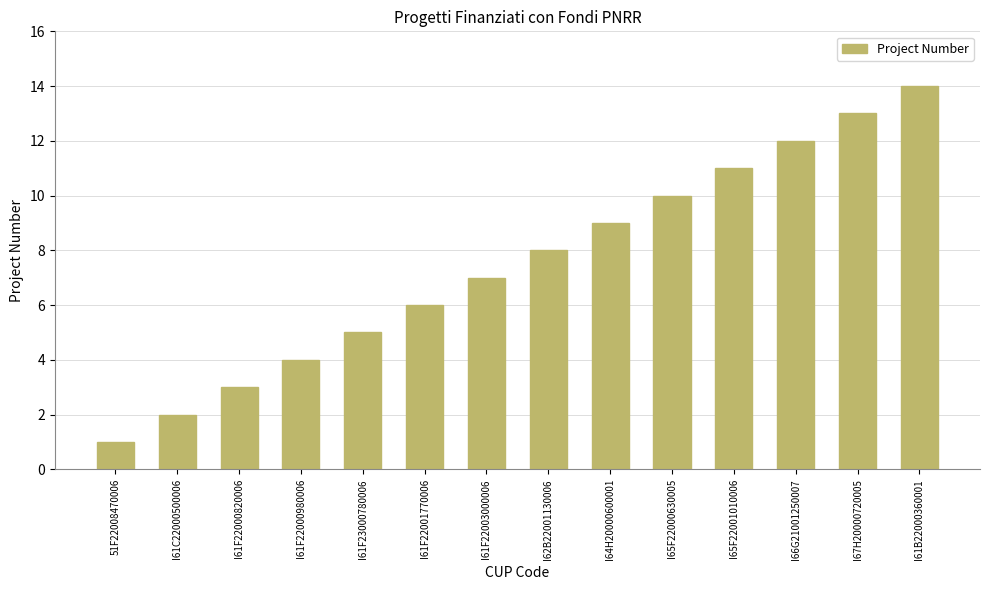

What is the greatest value displayed?

14